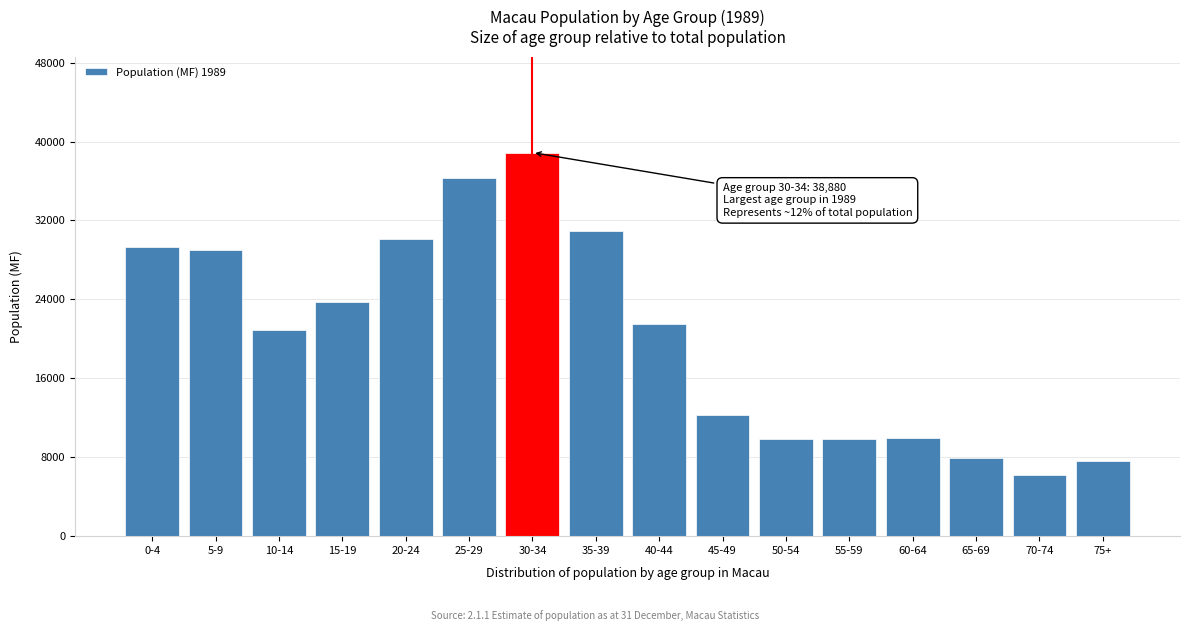

What value does the data have at 20-24, to the nearest 10?

30130